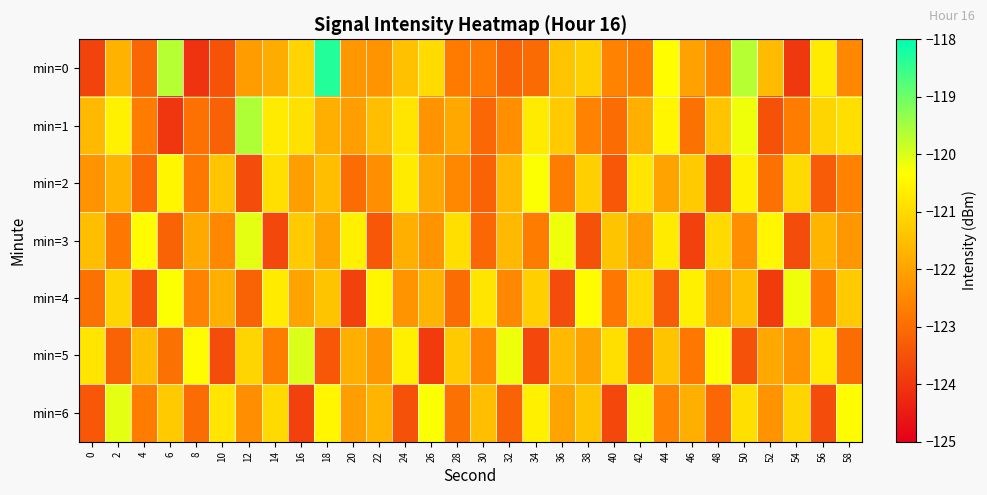

What is the difference between the highest and lowest values at 46?

3.2